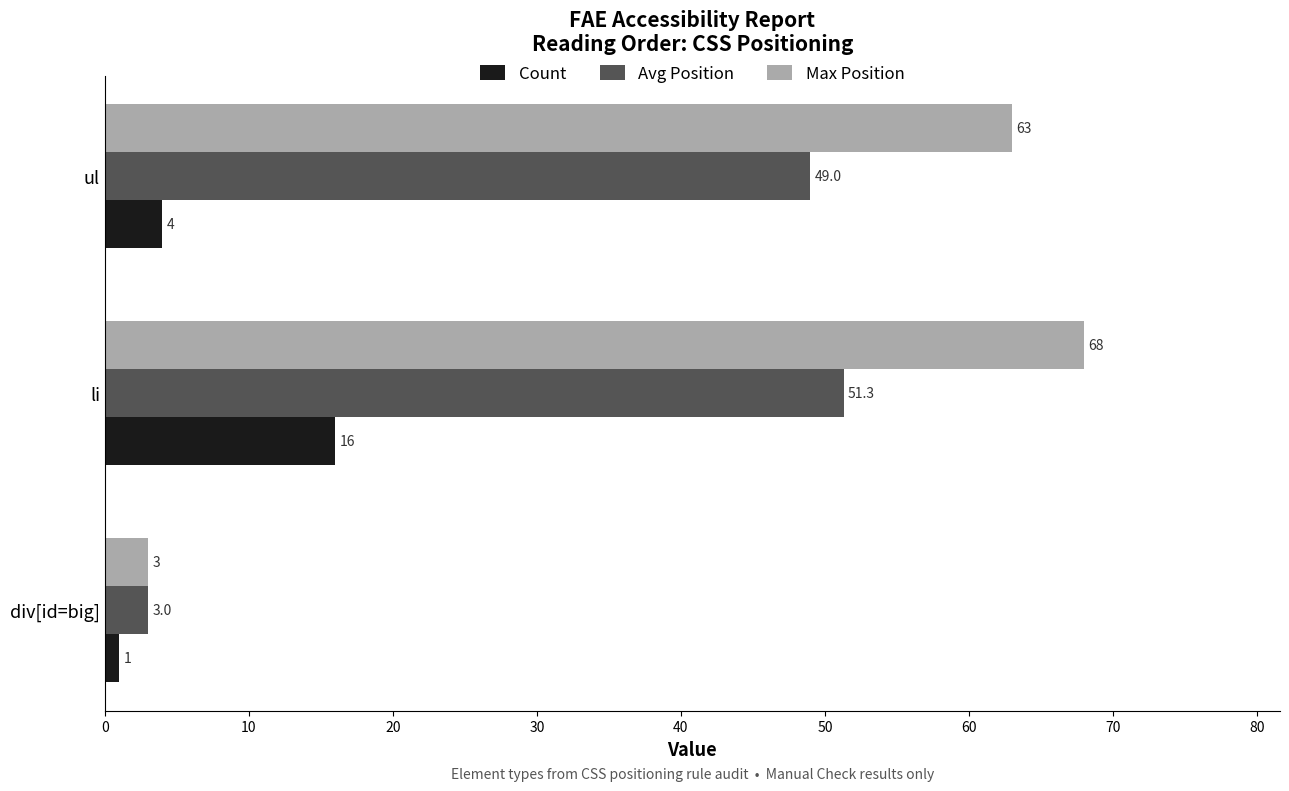

Rank the series at ul from lowest to highest value.

Count, Avg Position, Max Position